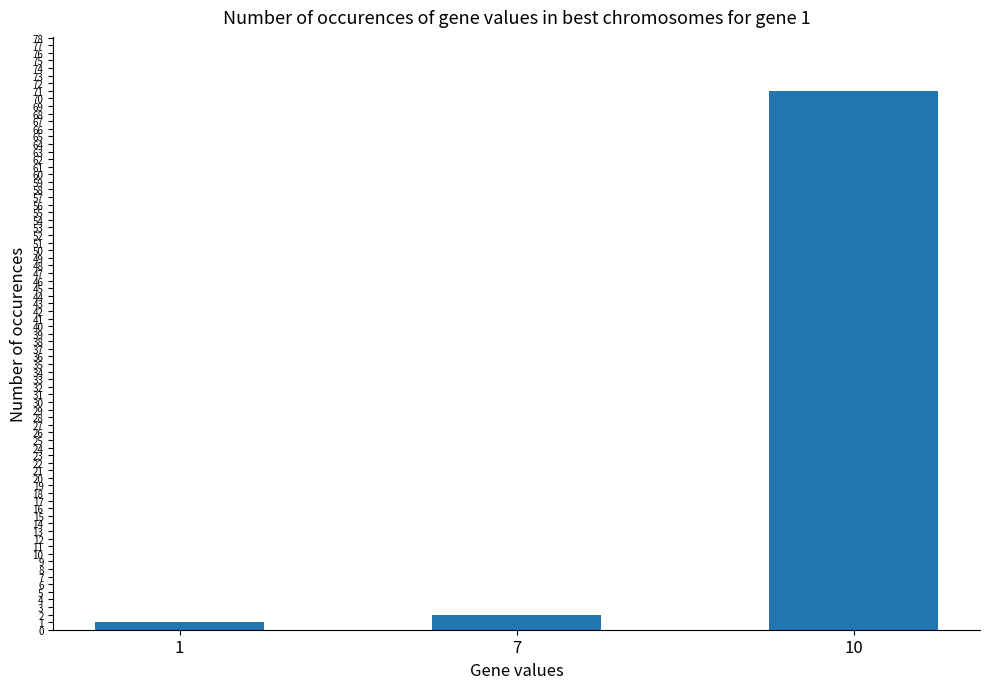

How many data points are less than 2?

1